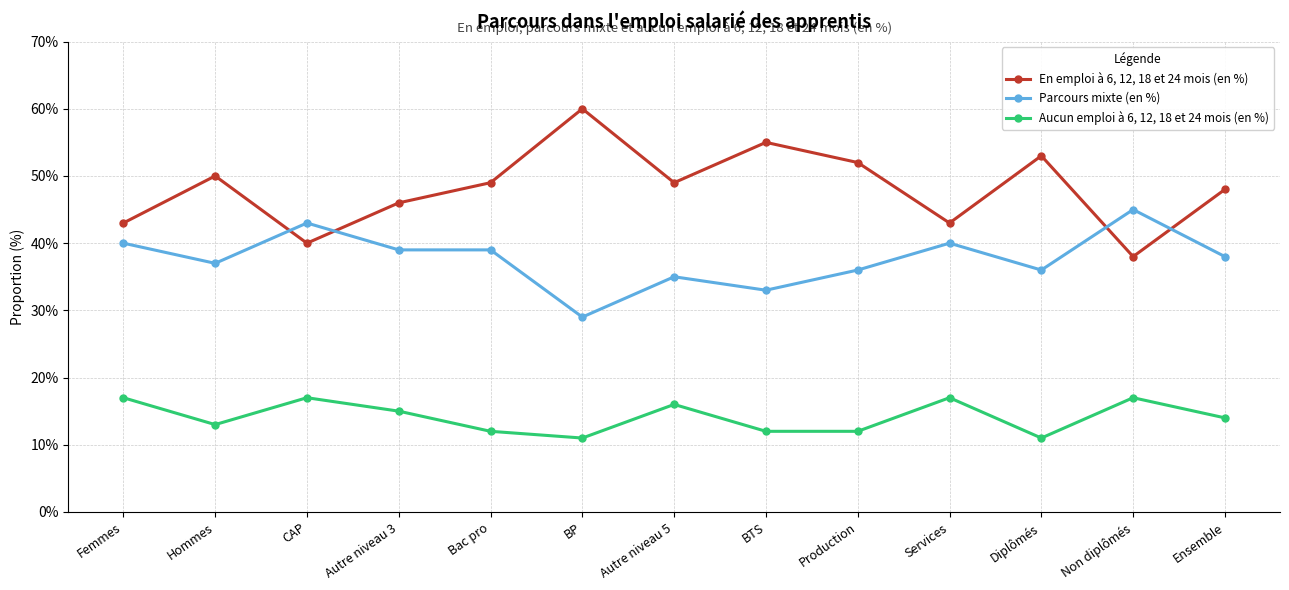

Reading left to right, transcribe all the data shown in this chart.

En emploi à 6, 12, 18 et 24 mois (en %): 43	50	40	46	49	60	49	55	52	43	53	38	48
Parcours mixte (en %): 40	37	43	39	39	29	35	33	36	40	36	45	38
Aucun emploi à 6, 12, 18 et 24 mois (en %): 17	13	17	15	12	11	16	12	12	17	11	17	14